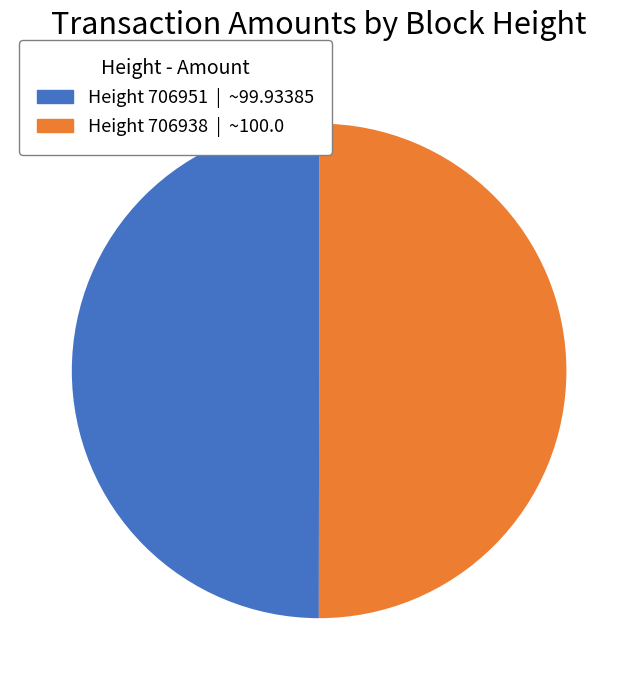

Approximately how many times larger is the value at Height 706938 | ~100.0 compared to Height 706951 | ~99.93385?

1.0